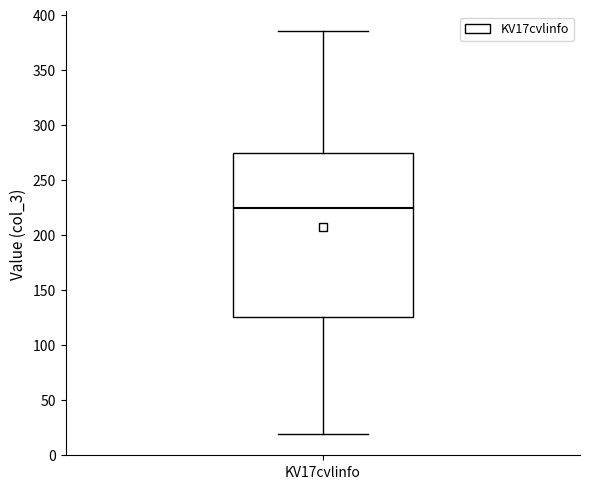

Read this box plot against the y-axis: the position of the median line, the range covered by the box, and the ends of both whiskers. The values are not printed on the chart, so give them approximately, as read against the axis.

median 225, box 125 to 275, whiskers 20 to 385